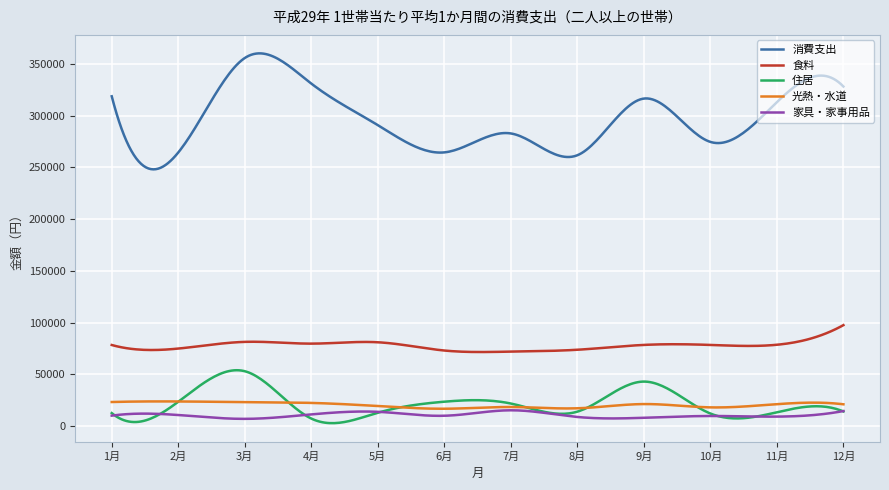

What are all the series names shown in the legend?

消費支出, 食料, 住居, 光熱・水道, 家具・家事用品